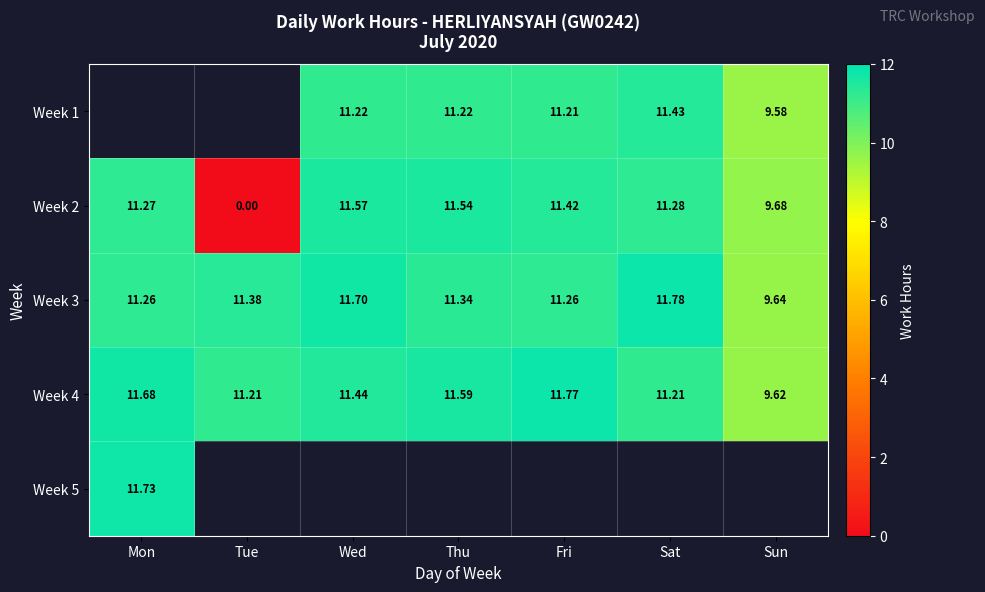

What is the spread (max minus min) of values at Wed?

0.5